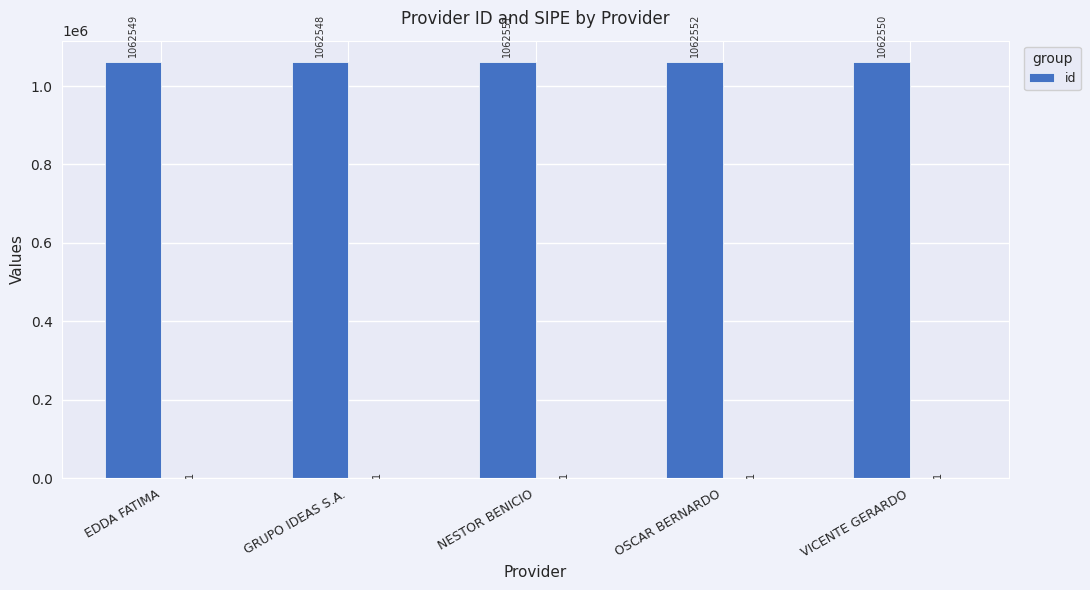

What is the difference between the maximum and minimum values?

4